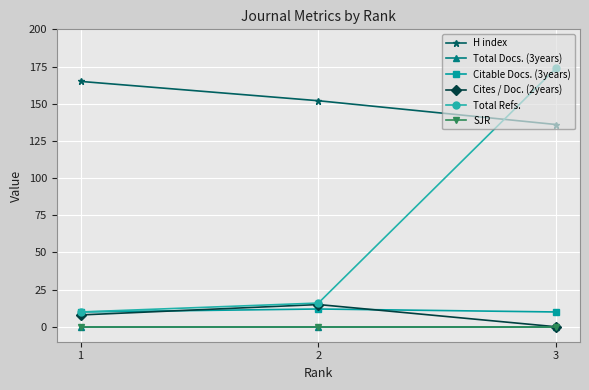

Which label corresponds to the largest value in the chart?

3